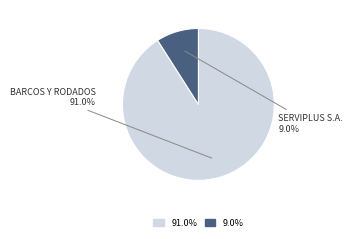

What is the ratio of the value at BARCOS Y RODADOS to the value at SERVIPLUS S.A.?

10.1